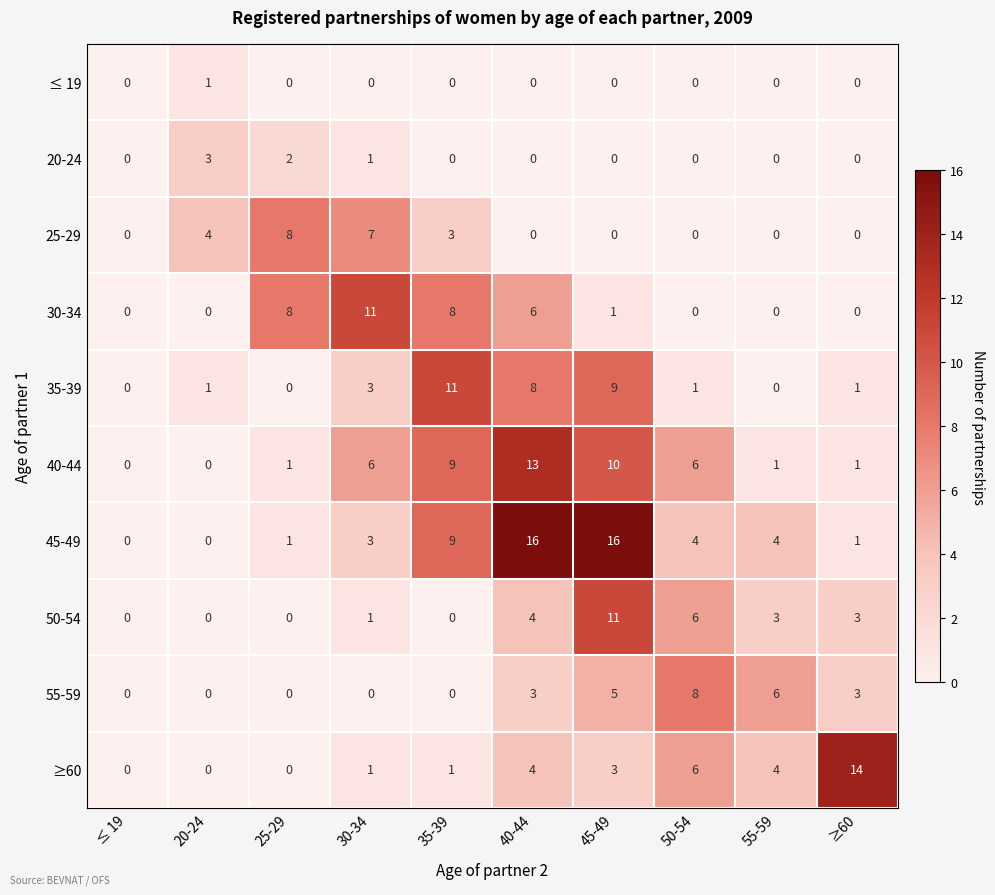

Is the value of 40-44 at 55-59 greater than the value of ≤ 19 at 30-34?

Yes